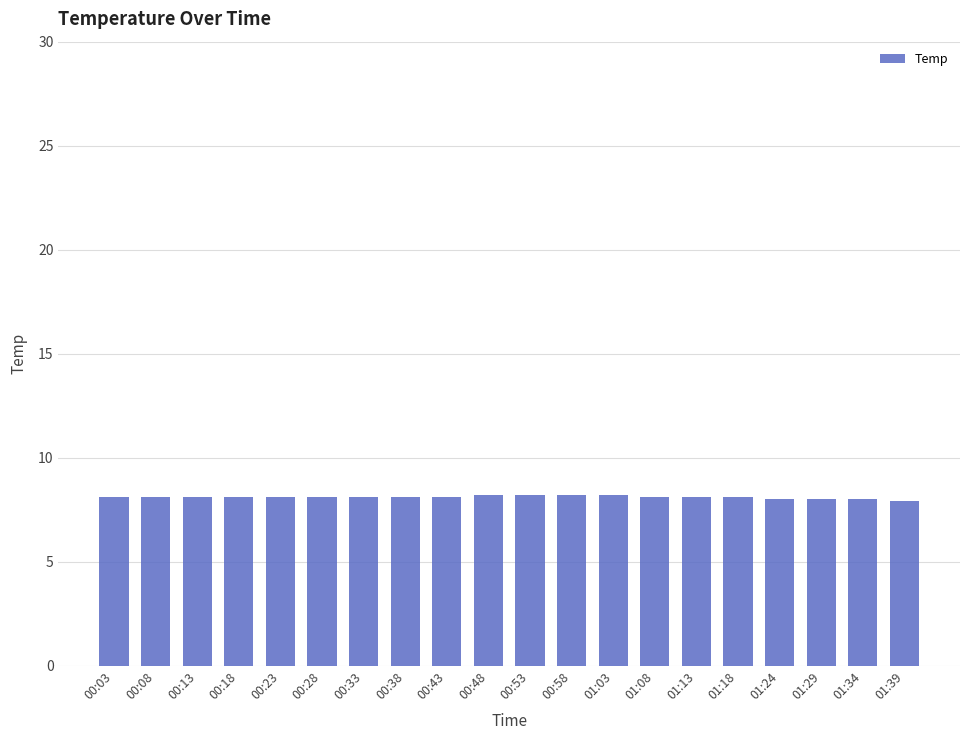

Does the chart contain stacked bars?

No